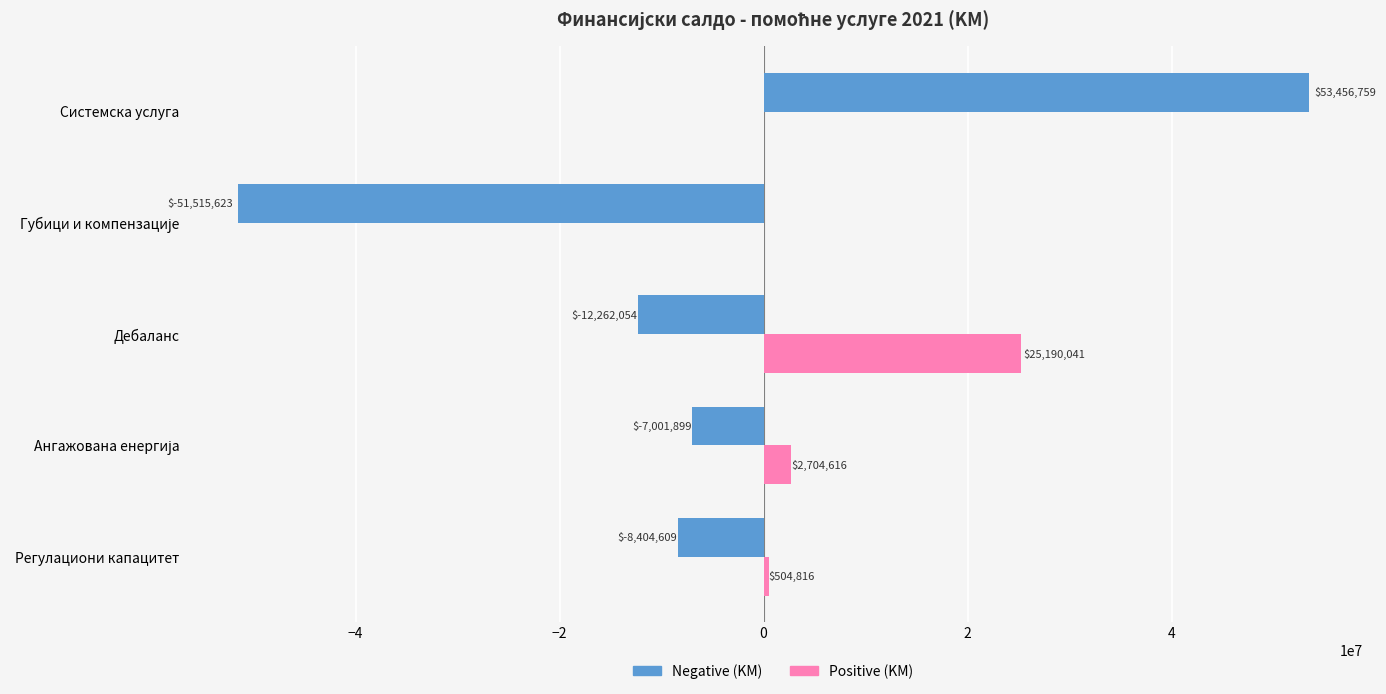

At which category is the sum across all series the highest?

Системска услуга